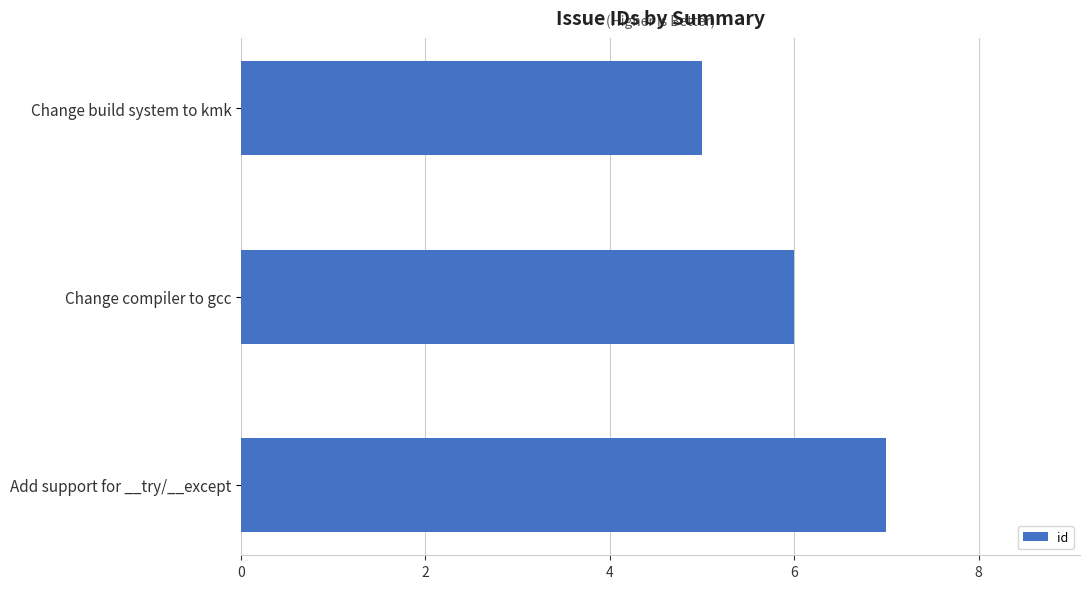

Is it true that the value at Add support for __try/__except is 2?

False